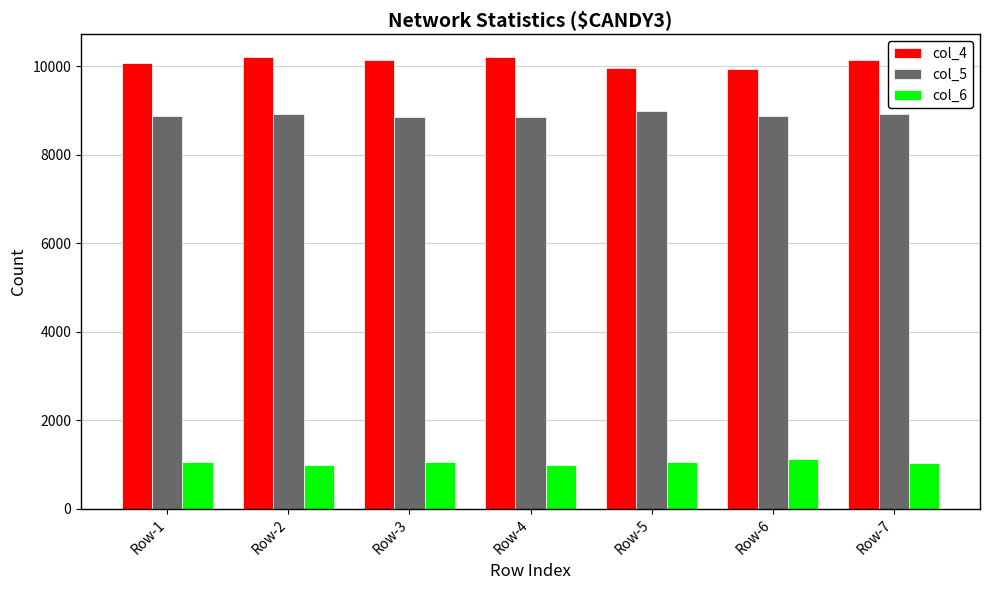

What is the sum of all col_5 values?

62345